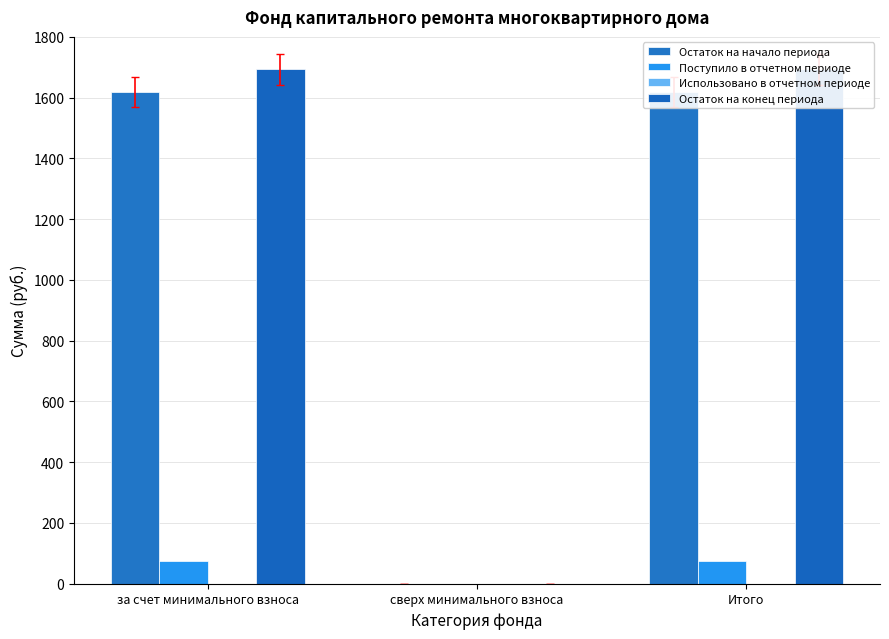

What position from the left is Итого?

3